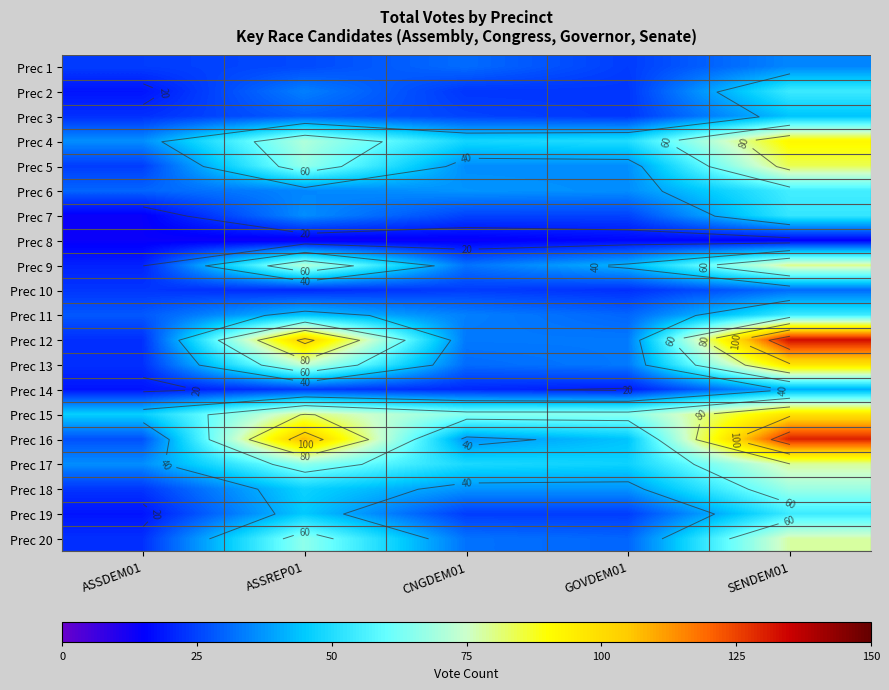

True or false: Prec 19 has a value of 4 at ASSDEM01.

False